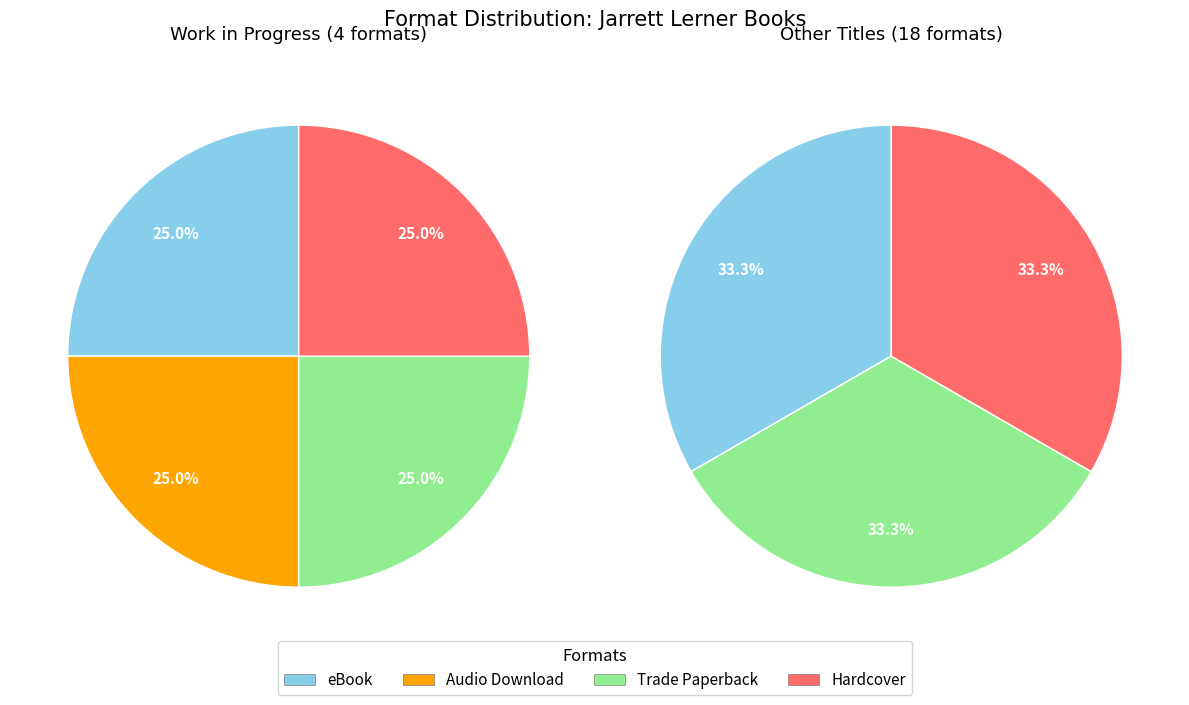

The Goes for Gold slice represents 20% of the pie. True or false?

False